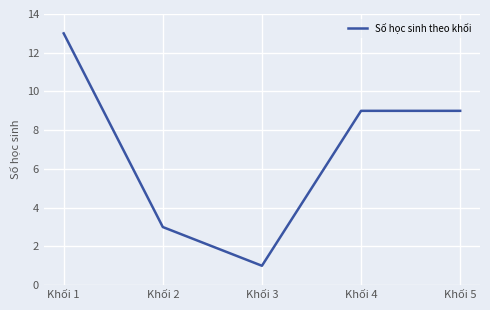

What is the greatest value displayed?

13